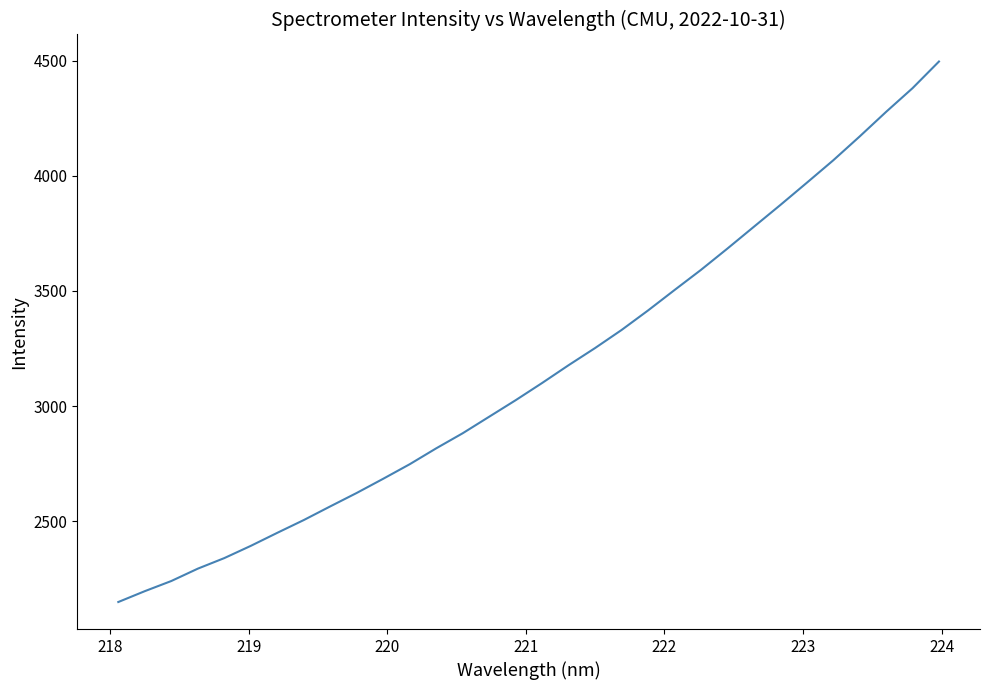

Does the chart display data point markers on the line(s)?

No